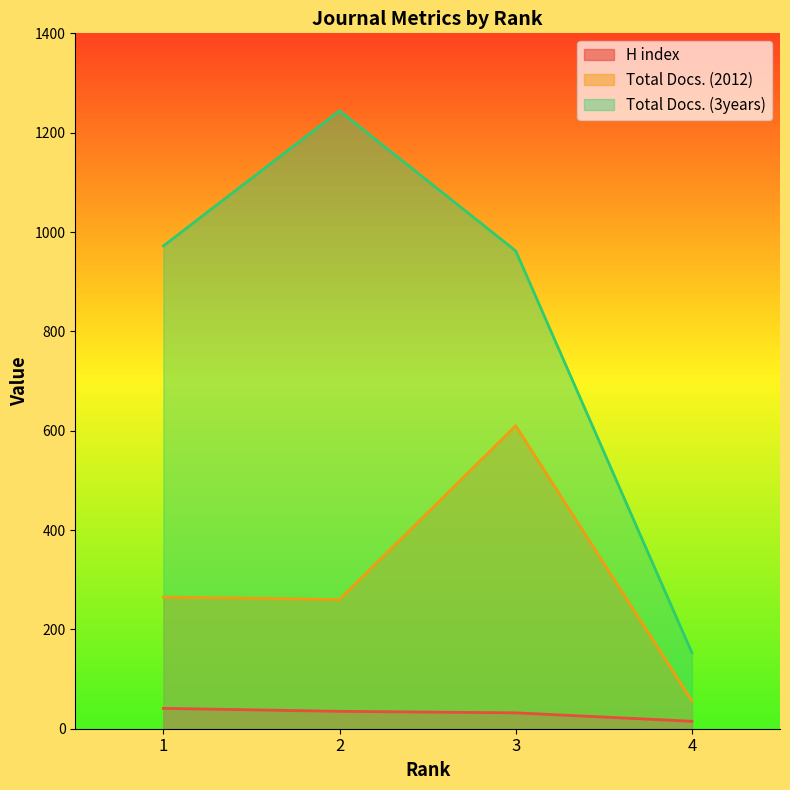

At how many categories does at least one series exceed 946?

3